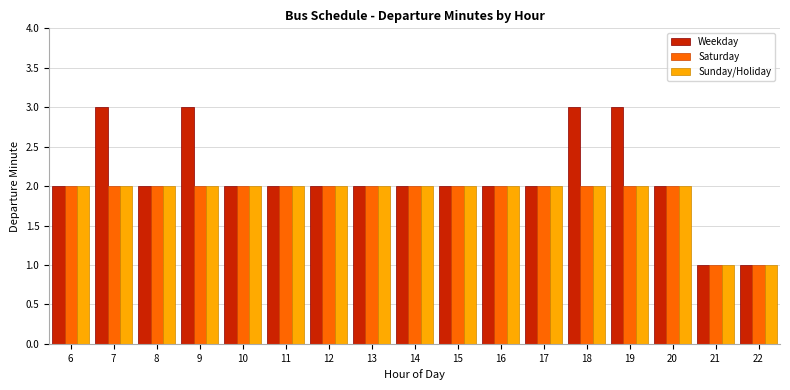

What is the total value across all series at 19?

7